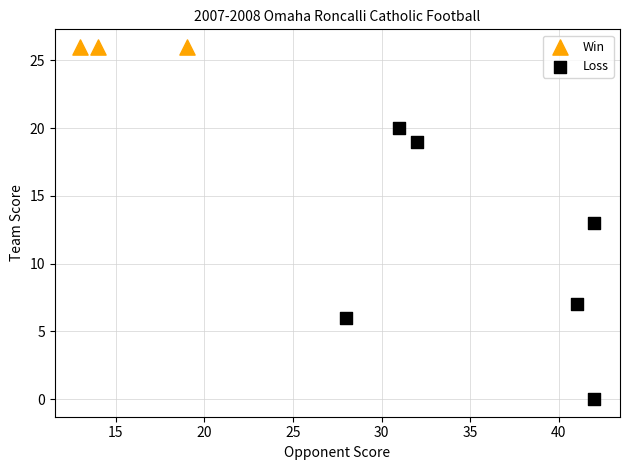

Which series contains the lowest Y value?

Loss